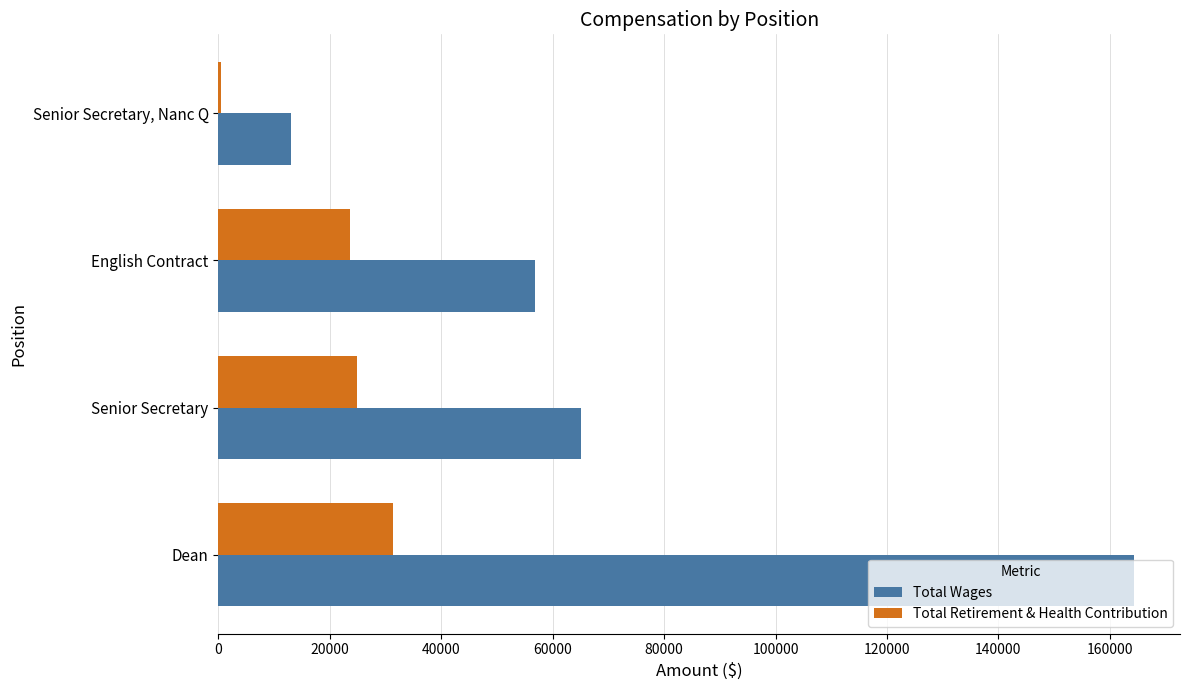

What is the highest value of the Total Wages series?

164383